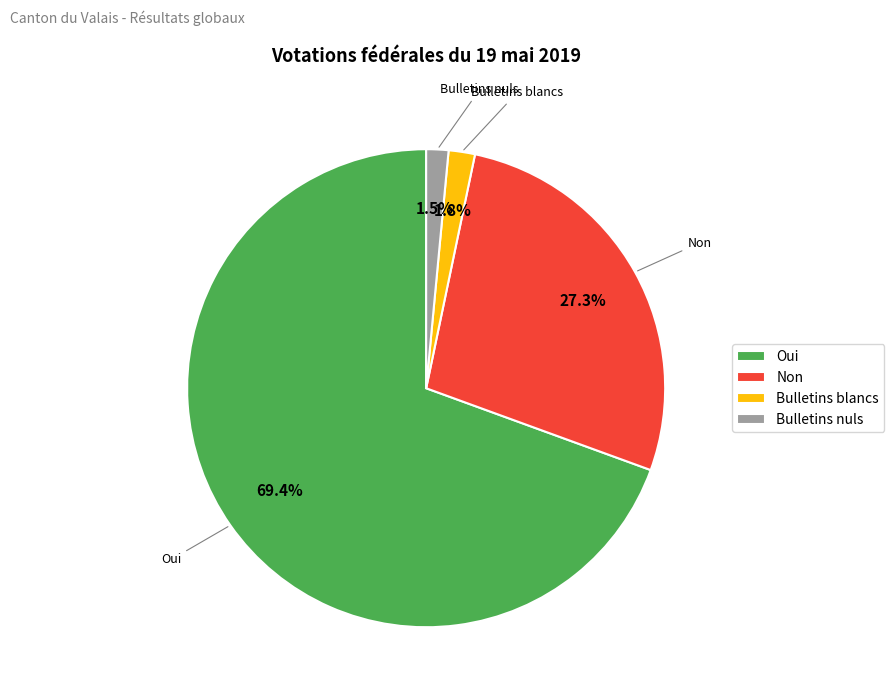

What is the largest slice in the pie chart?

Oui